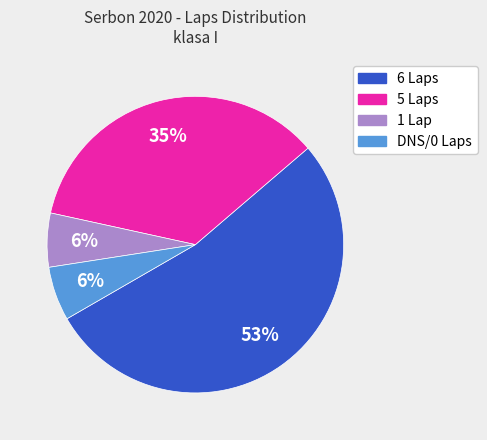

Is there a majority slice in this chart?

Yes